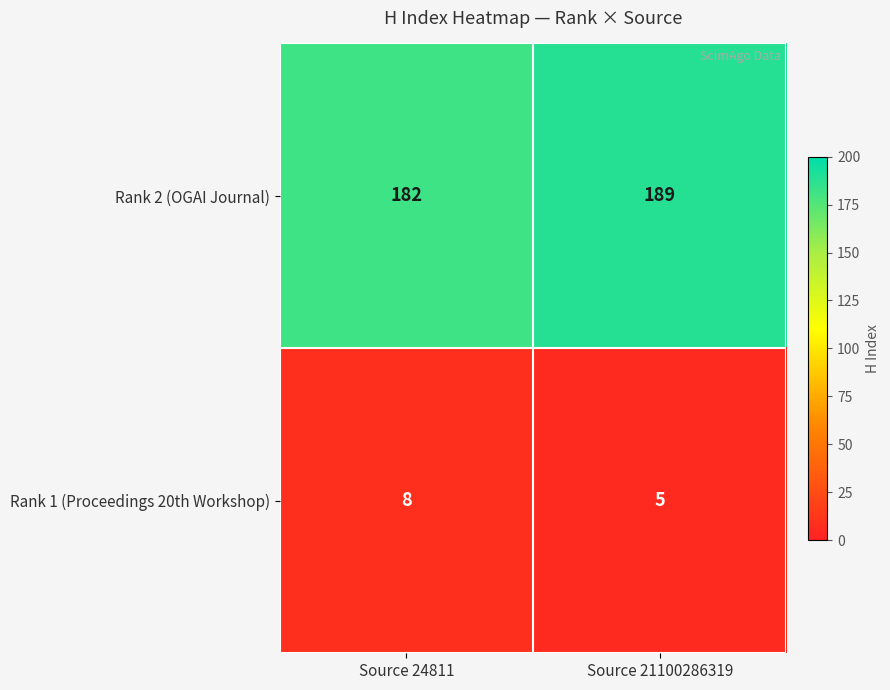

At which category does the chart reach its minimum across all series?

Source 21100286319